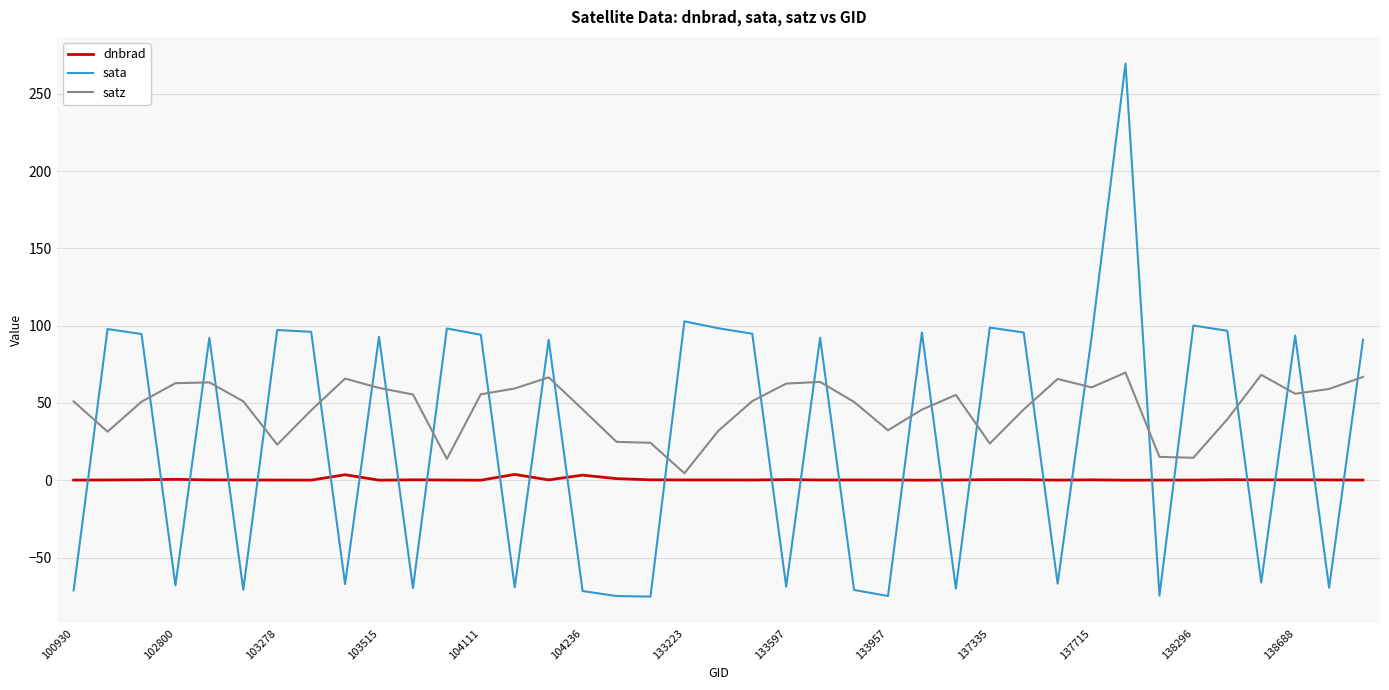

Which series has the largest total across all categories?

satz